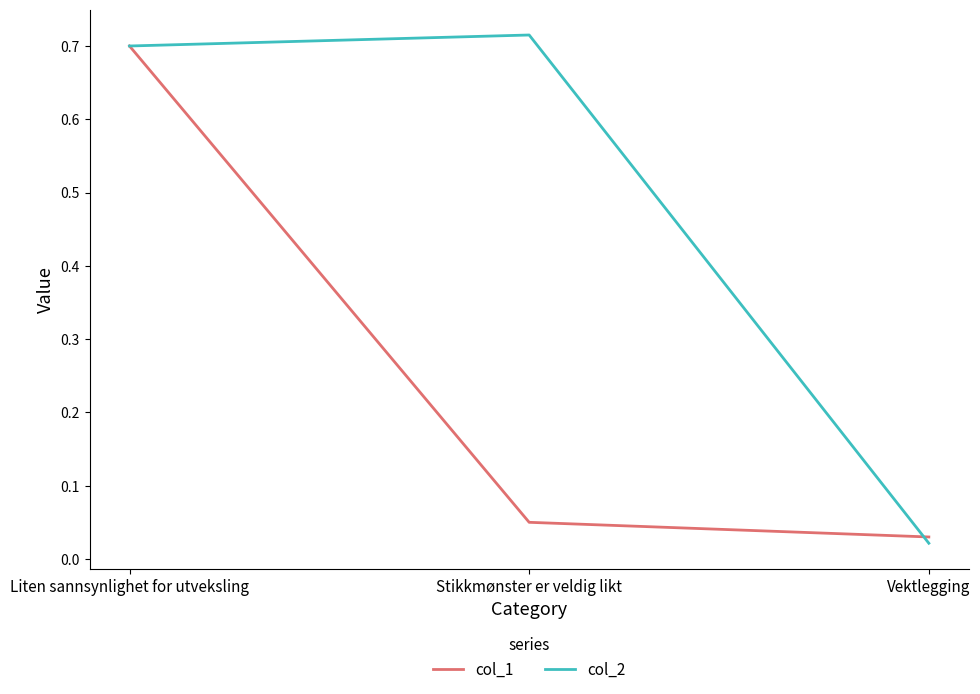

At which label does col_1 reach its peak?

Liten sannsynlighet for utveksling